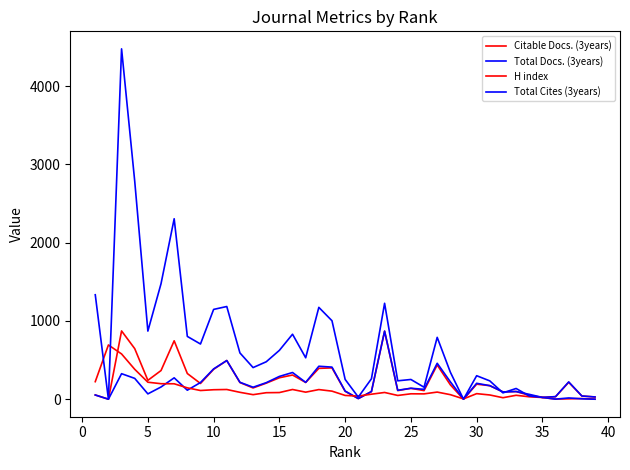

In Total Docs. (3years), how many points are higher than both neighbors (excluding endpoints)?

11